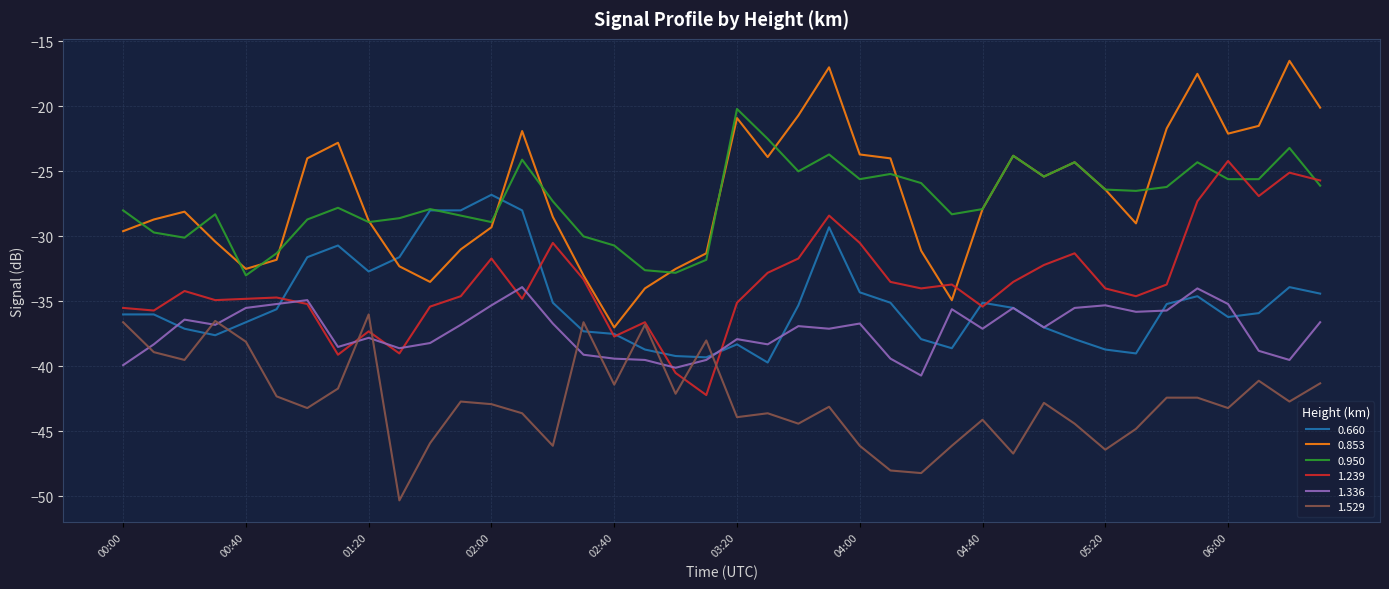

Which series has the widest spread of values?

0.853